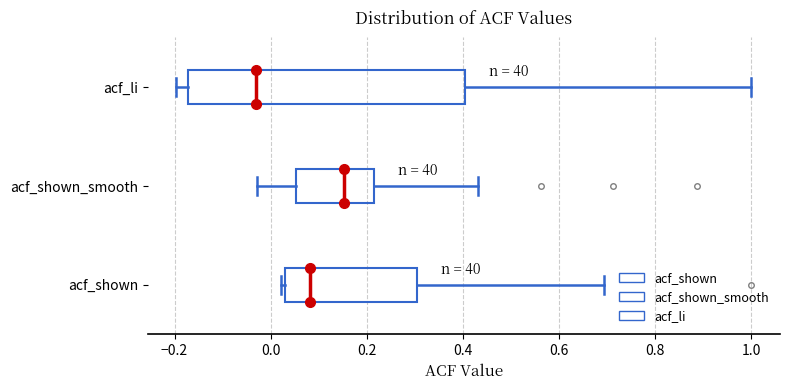

Reading bottom to top, transcribe this box plot: for each box, give where its median line is, the range the box spans, and where its two whiskers end, as read against the x-axis. The values are not printed on the chart, so give them approximately, as read against the axis.

acf_shown: median 0.08, box 0.04 to 0.30, whiskers 0.02 to 0.70
acf_shown_smooth: median 0.16, box 0.06 to 0.22, whiskers -0.02 to 0.44
acf_li: median -0.04, box -0.18 to 0.40, whiskers -0.20 to 1.00